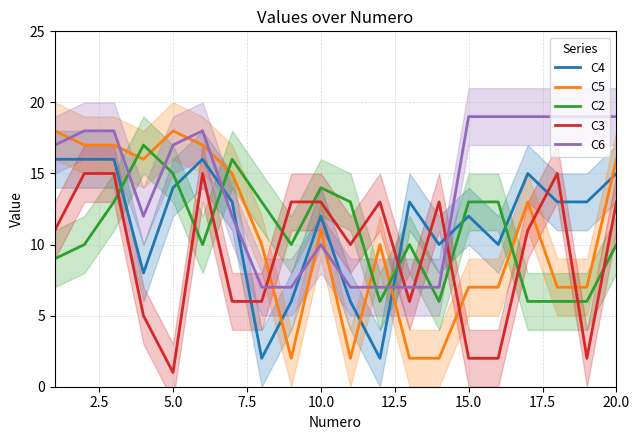

Which series ends up on top after the final intersection of C4 and C2?

C4